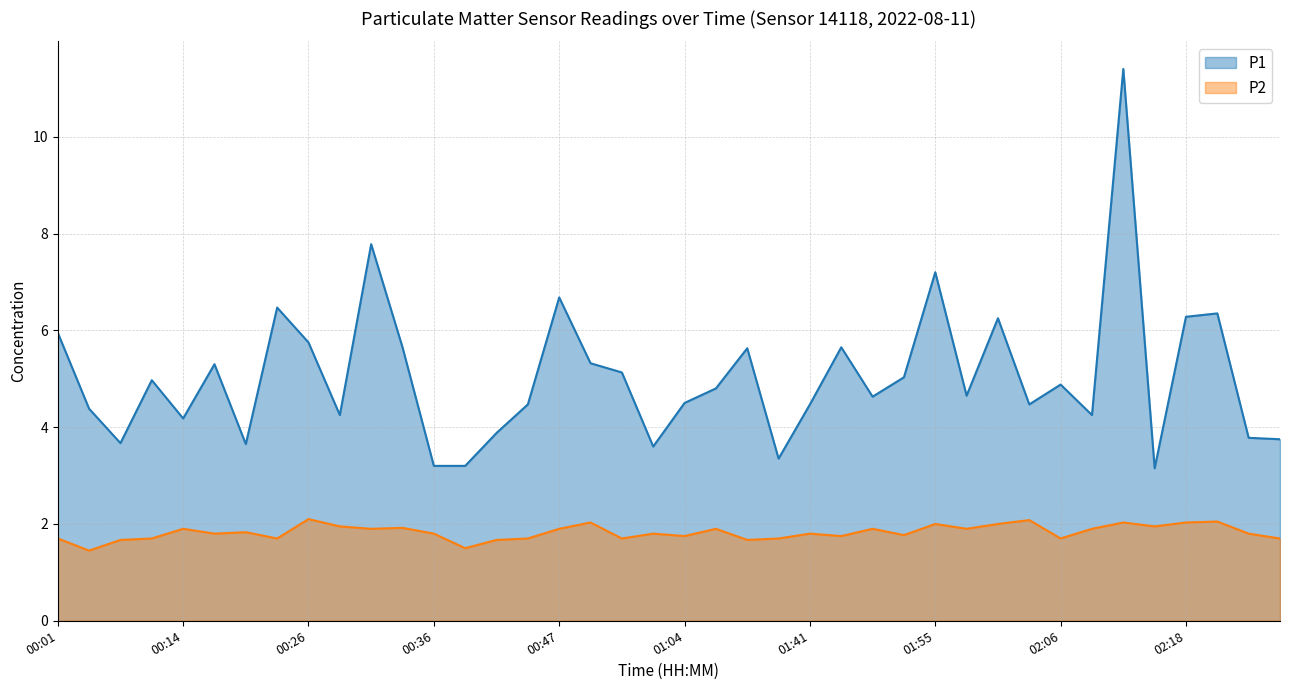

What position from the right is 00:01?

40